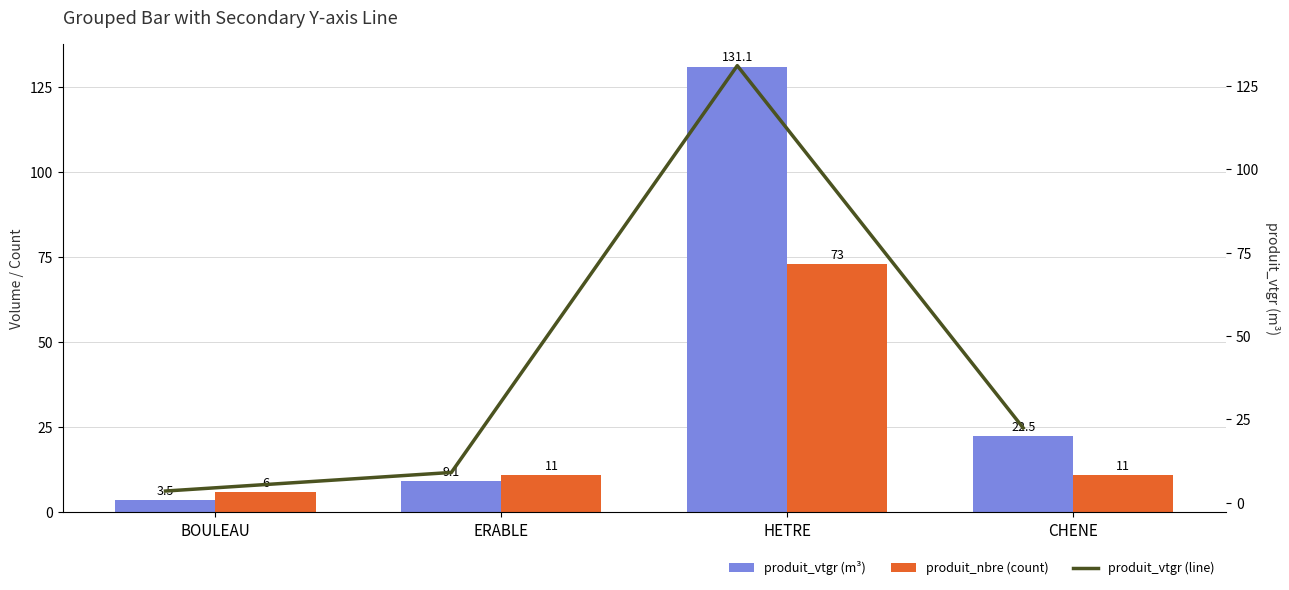

Which series has the largest total across all categories?

produit_vtgr (m³)